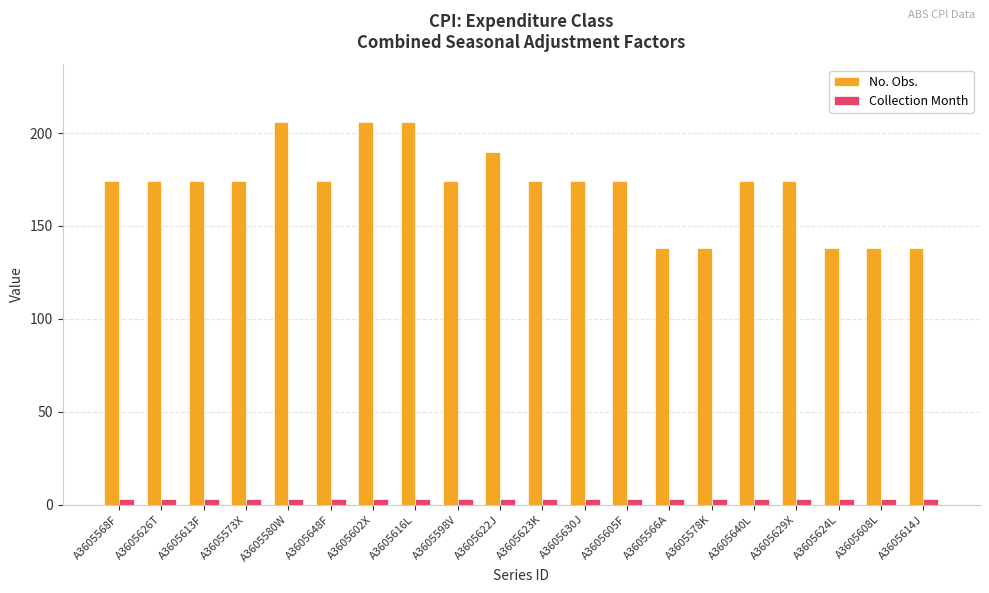

What is the spread (max minus min) of values at A3605602X?

203